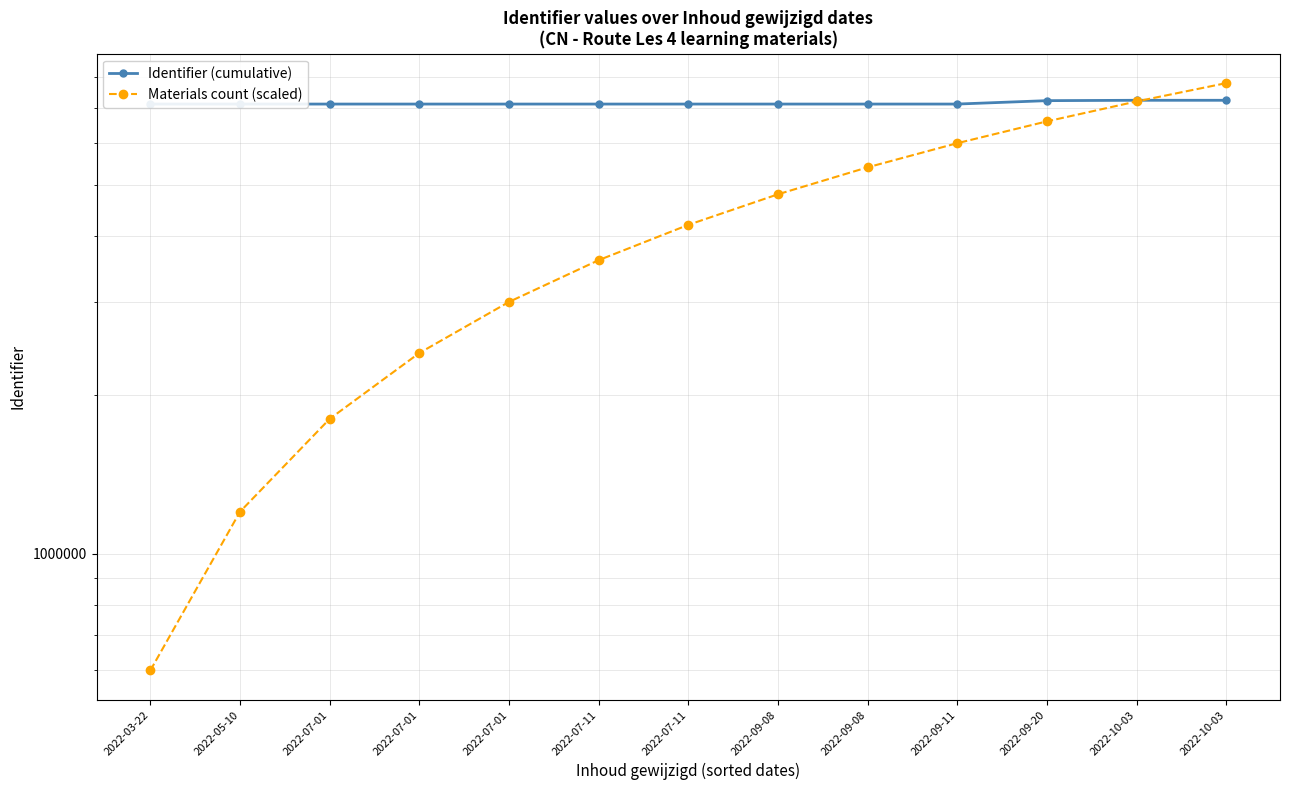

What is the maximum value shown in the chart?

7800000